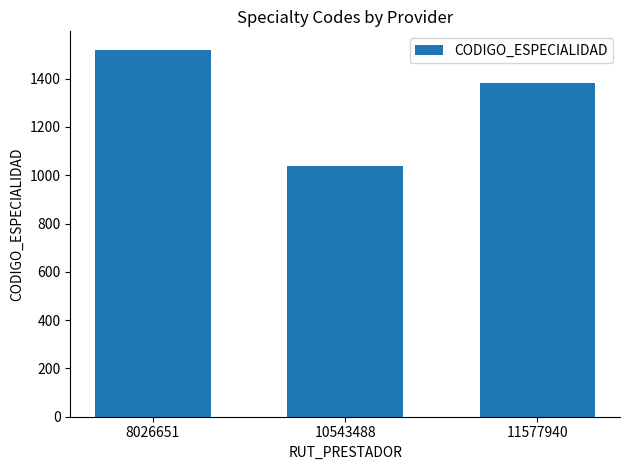

What is the difference between the maximum and second lowest values?

140